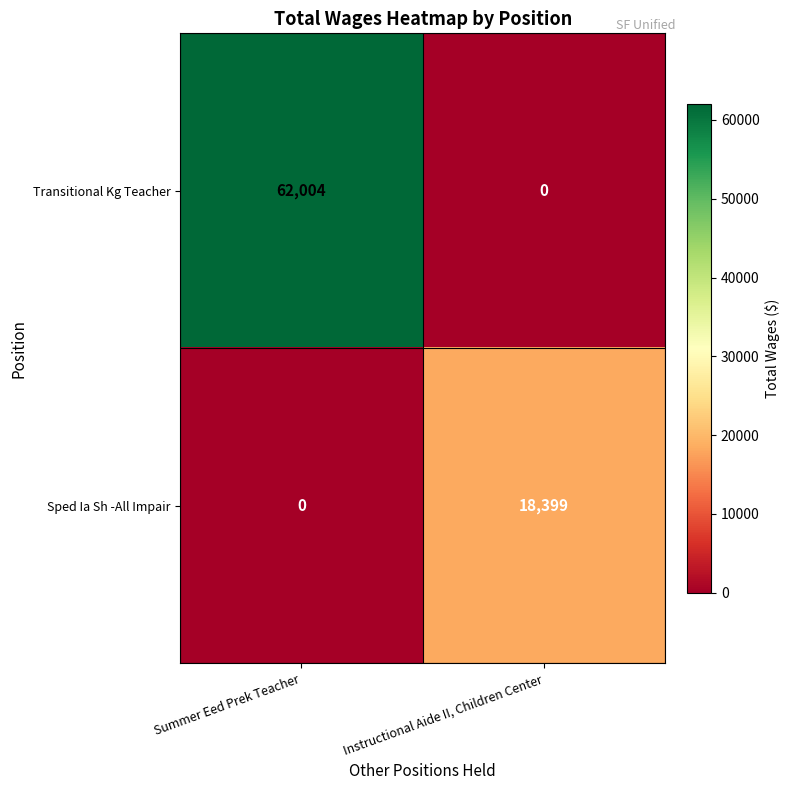

The Sped Ia Sh -All Impair series shows 18399 at Instructional Aide II, Children Center. True or false?

True